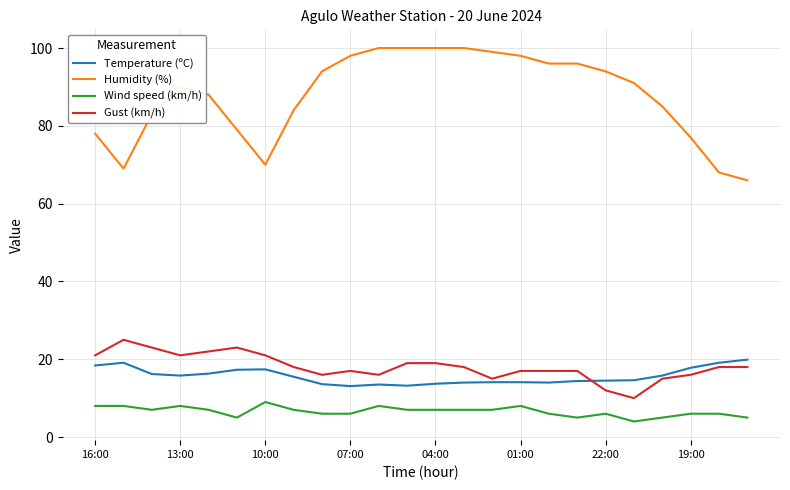

Which series has the largest total across all categories?

Humidity (%)